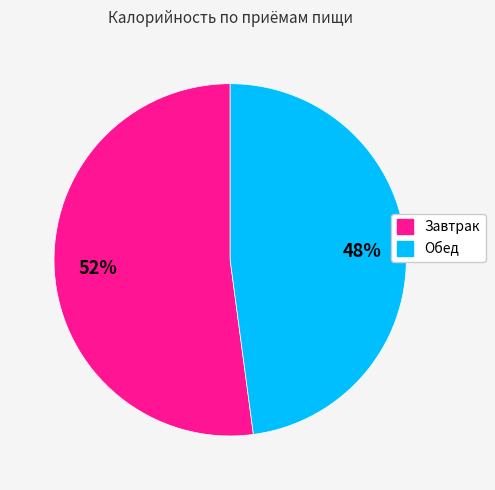

To the nearest percent, what portion does Завтрак represent?

52%